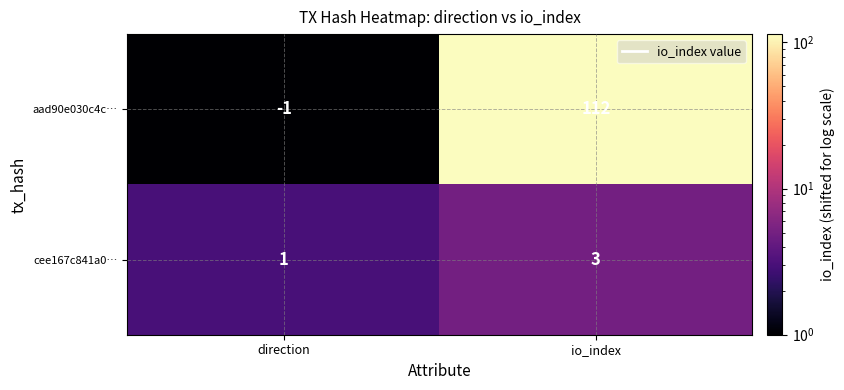

At how many categories does at least one series exceed 75?

1